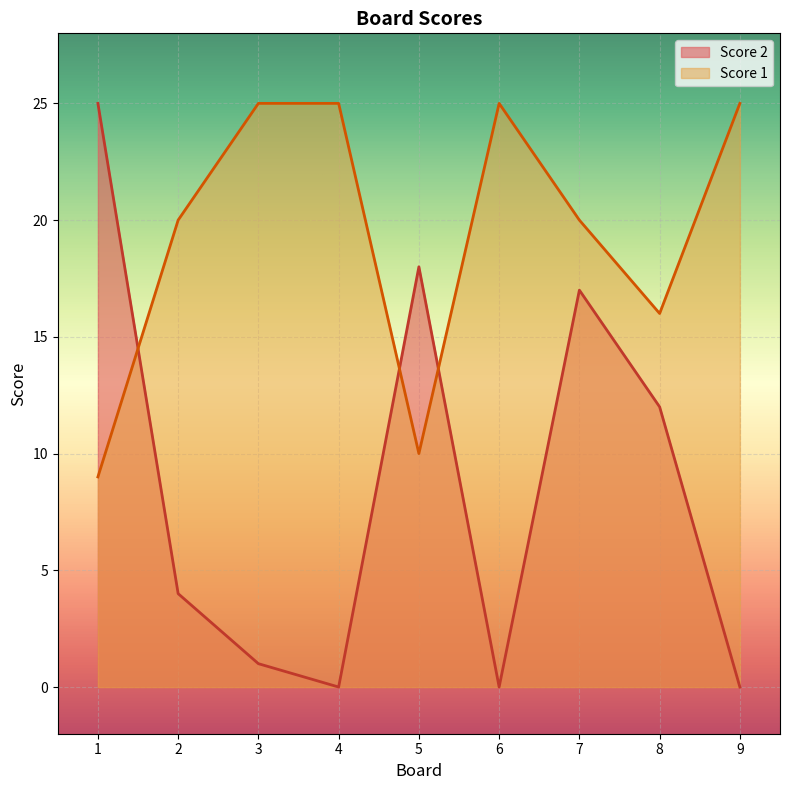

List the series in order of their overall mean, highest first.

Score 1, Score 2